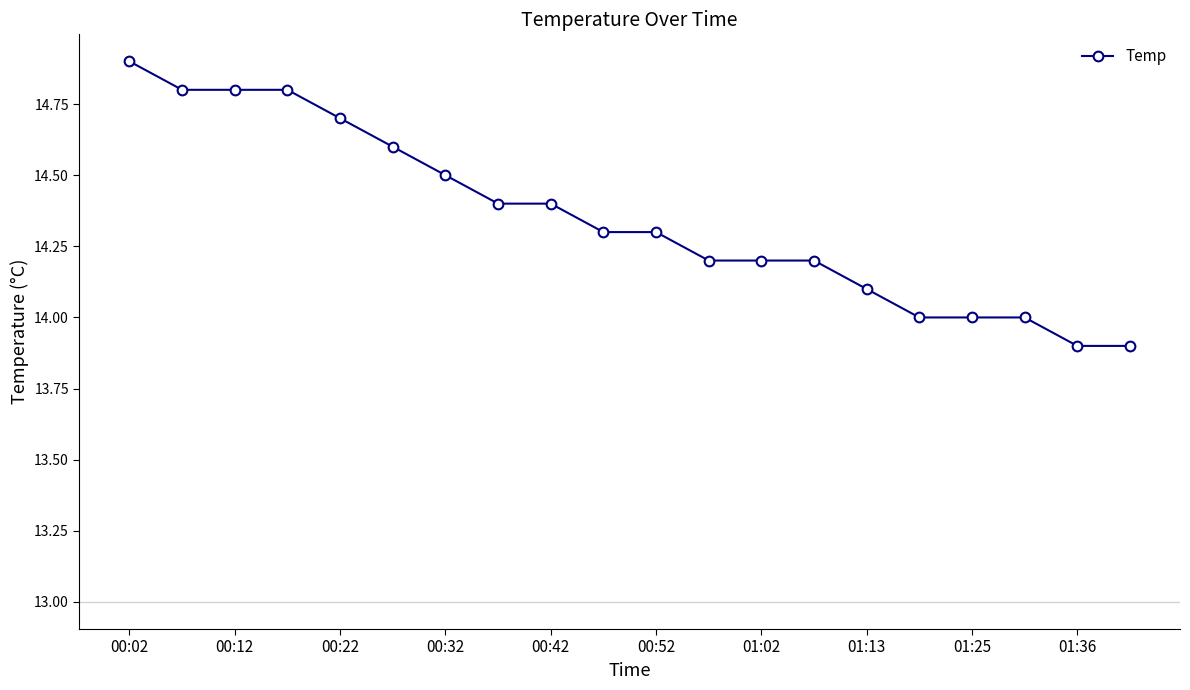

Count the number of data series in this chart.

1